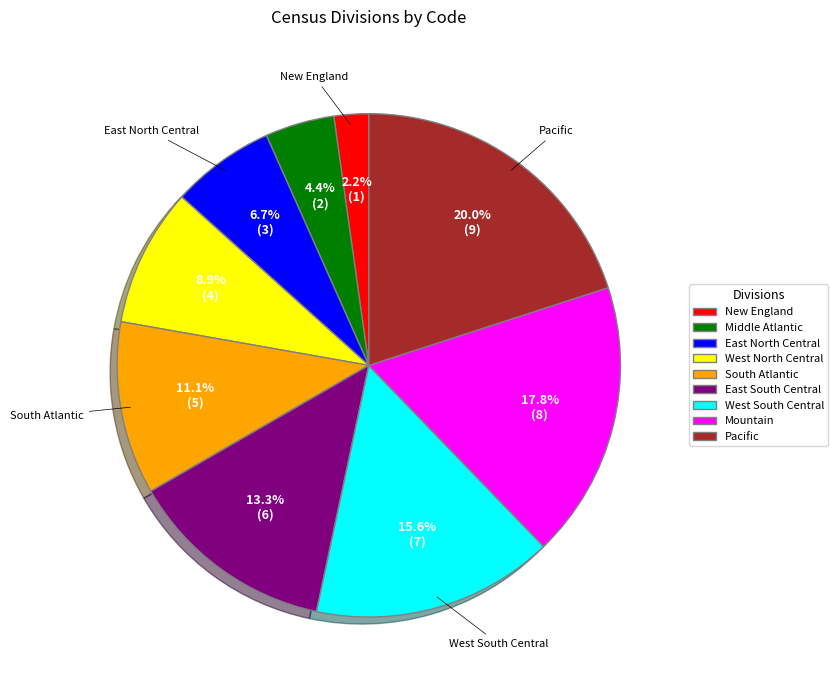

How many segments does this pie chart have?

9